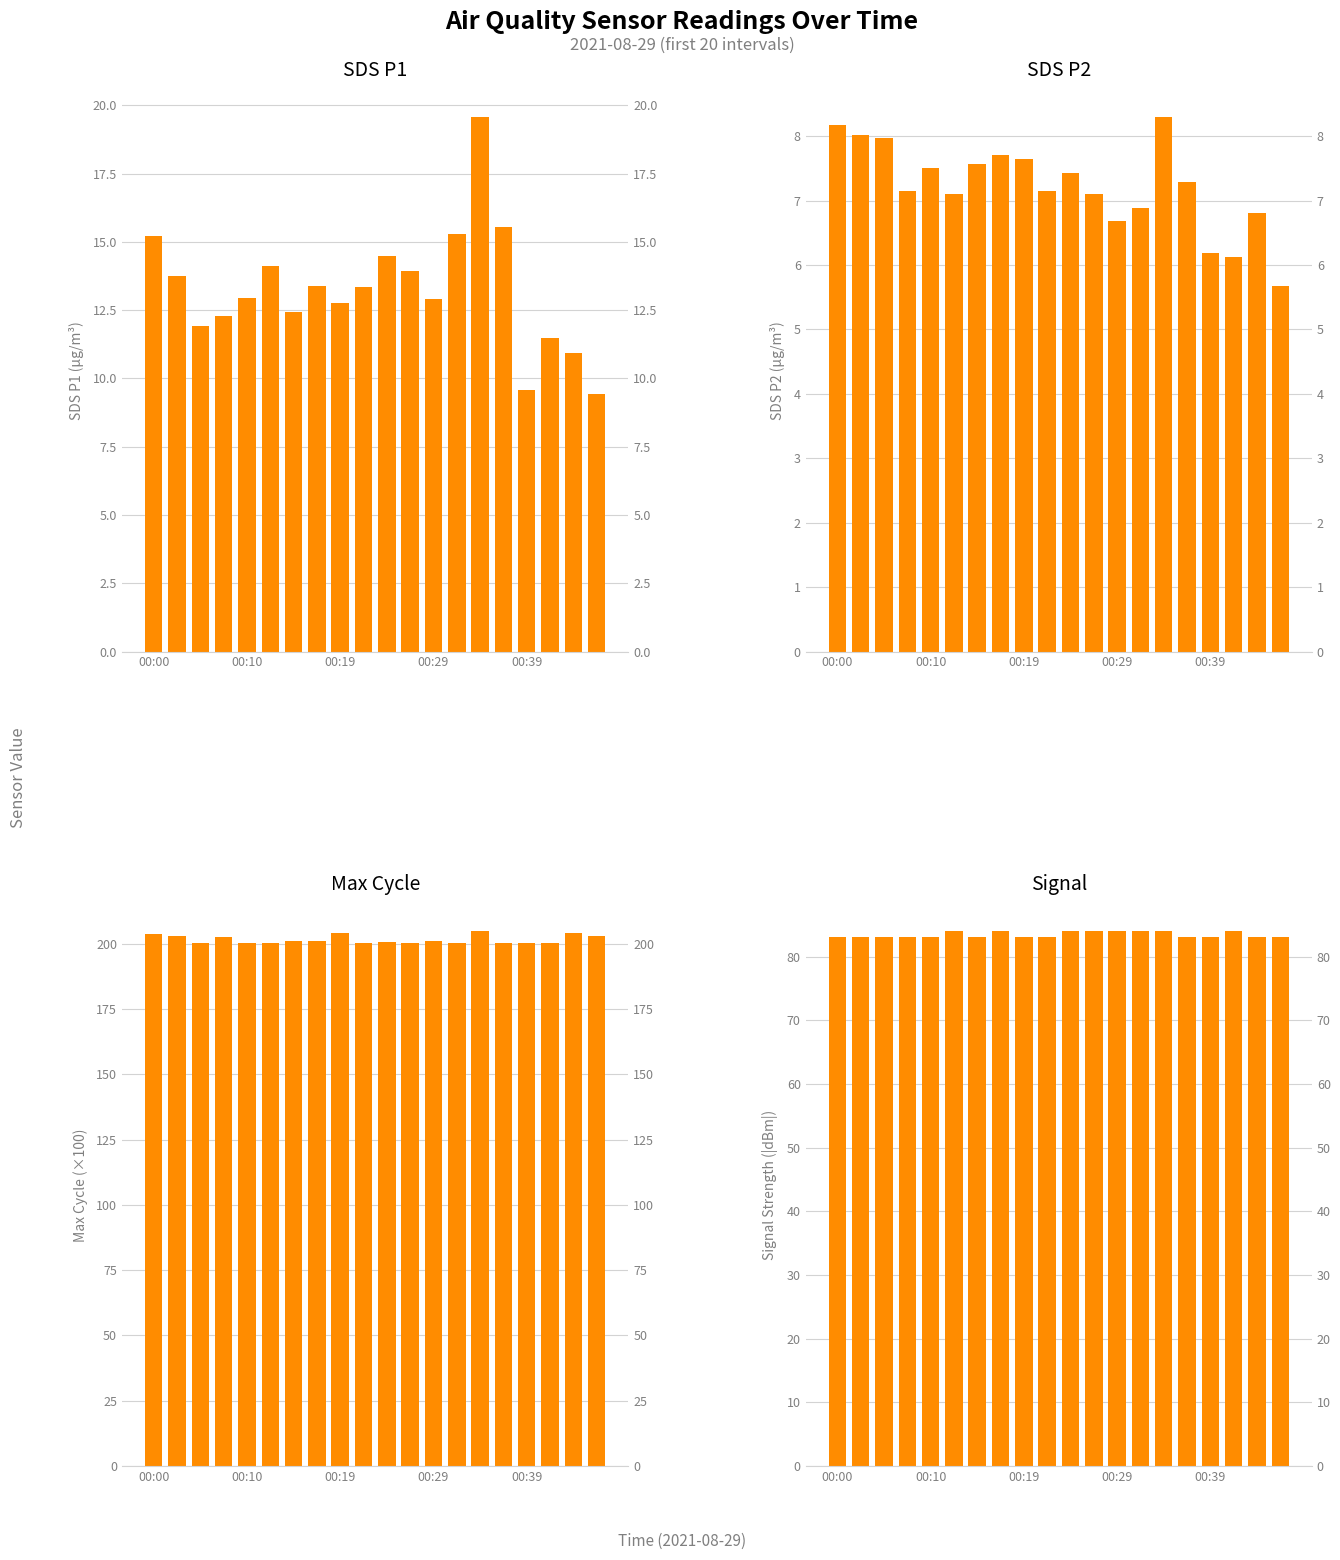

Which series has the largest range (max minus min)?

SDS_P1